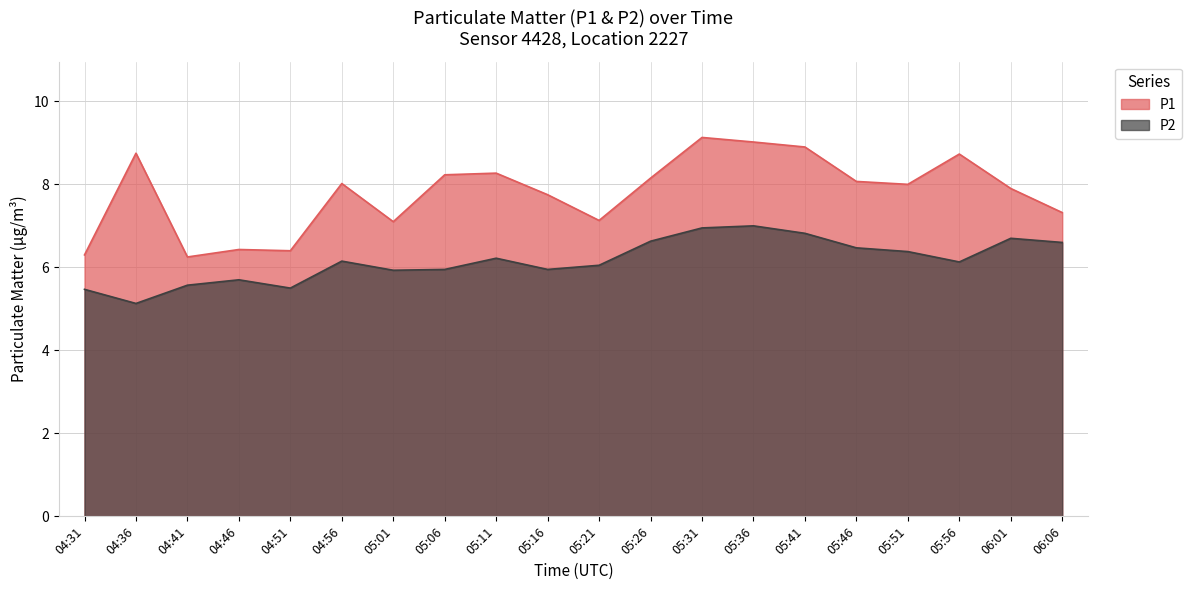

Rank the categories by P2 value from lowest to highest.

04:36, 04:31, 04:51, 04:41, 04:46, 05:01, 05:06, 05:16, 05:21, 05:56, 04:56, 05:11, 05:51, 05:46, 06:06, 05:26, 06:01, 05:41, 05:31, 05:36